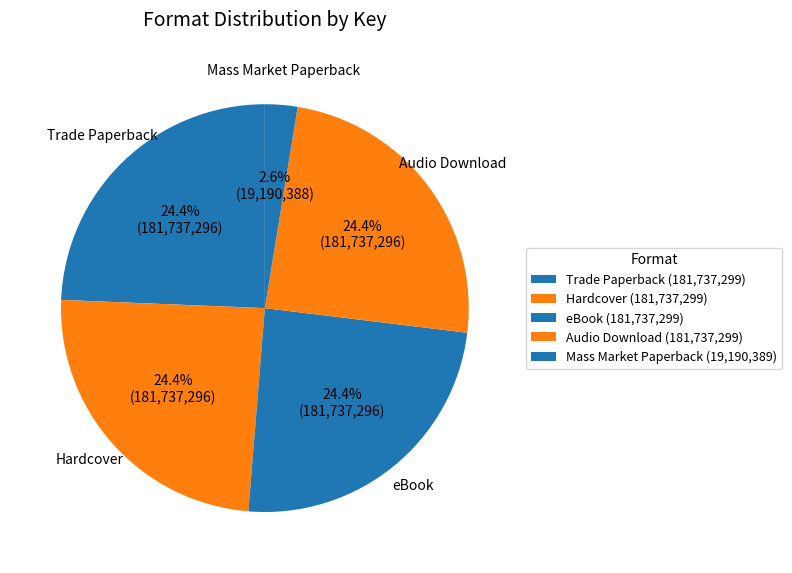

Count the number of slices in the pie.

5